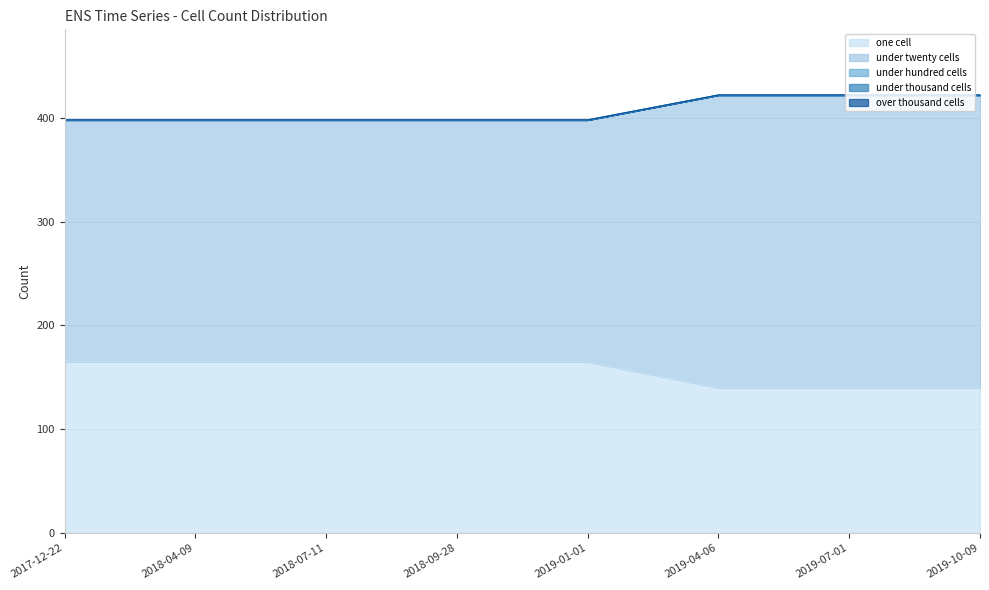

Where is under_twenty_cells nearest to the value 257?

2017-12-22